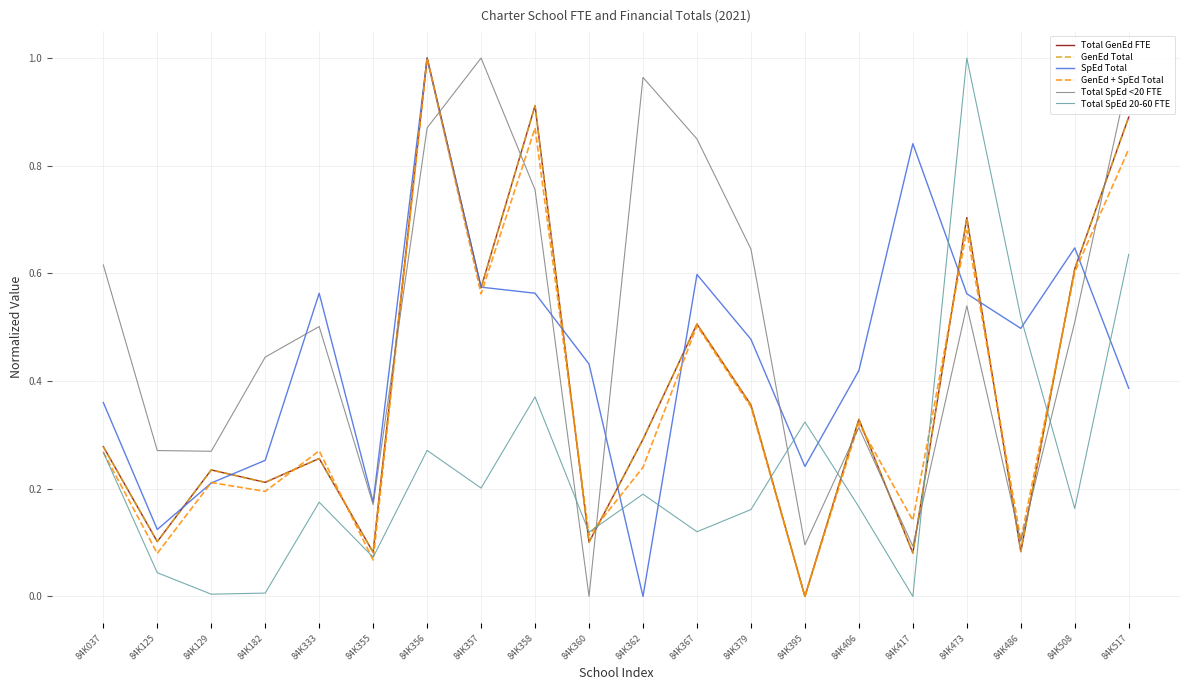

True or false: Total SpEd 20-60 FTE and GenEd + SpEd Total intersect in this chart.

True